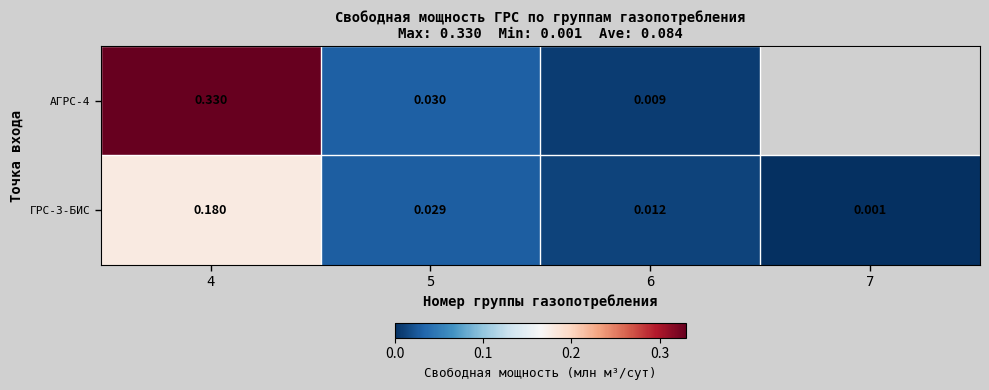

Is the value of ГРС-3-БИС at 6 greater than the value of АГРС-4 at 6?

Yes